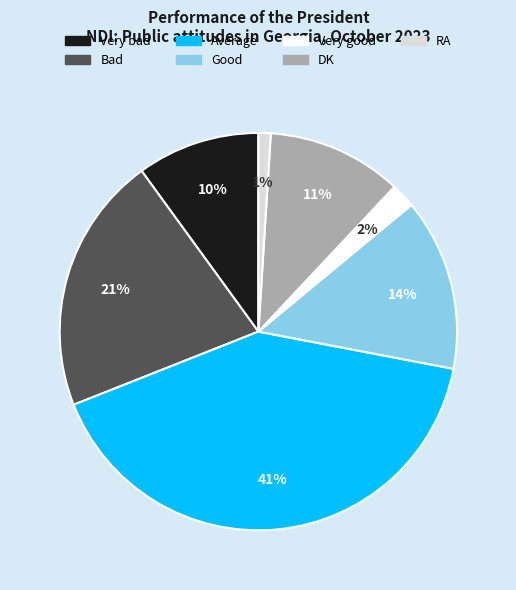

To the nearest percent, what portion does Average represent?

41%